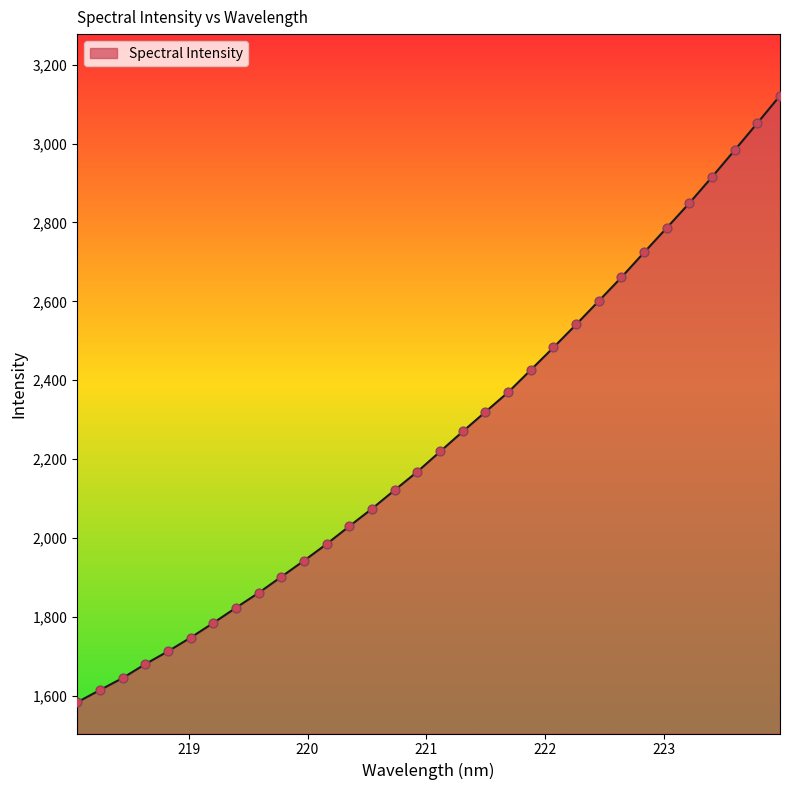

What is the difference between the maximum and minimum values?

1537.6